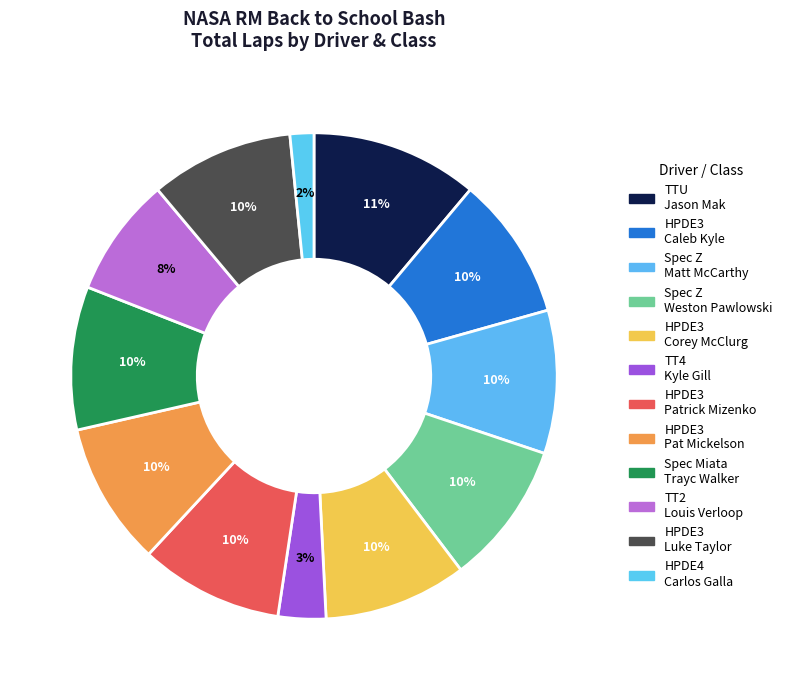

Which category has the smallest portion of the pie?

HPDE4 Carlos Galla